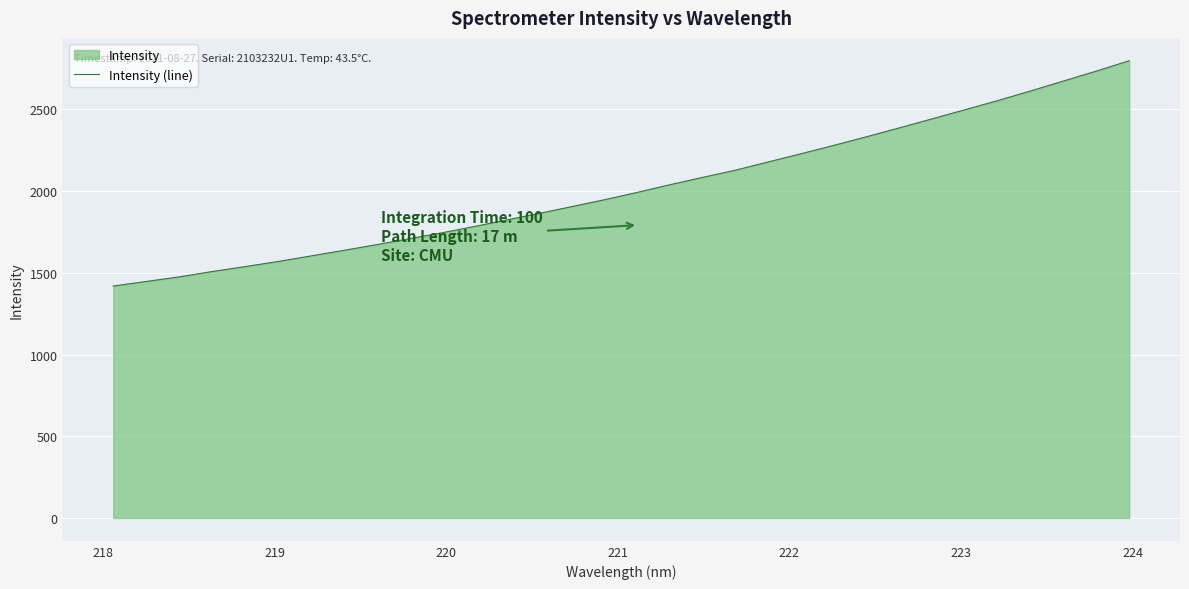

What is the maximum value shown in the chart?

2797.0